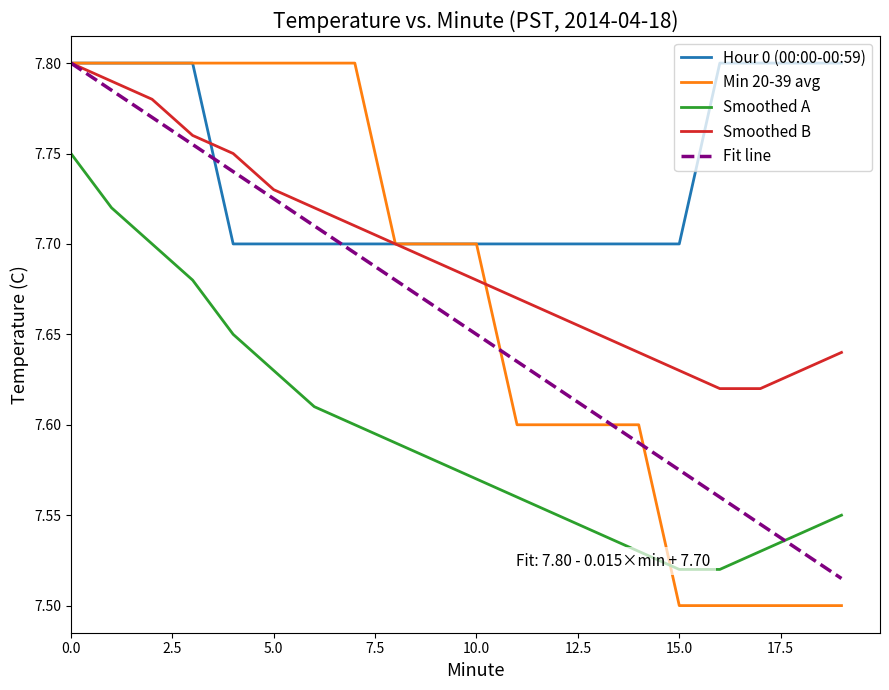

True or false: Min 20-39 avg has more than 1 interior local peaks.

False